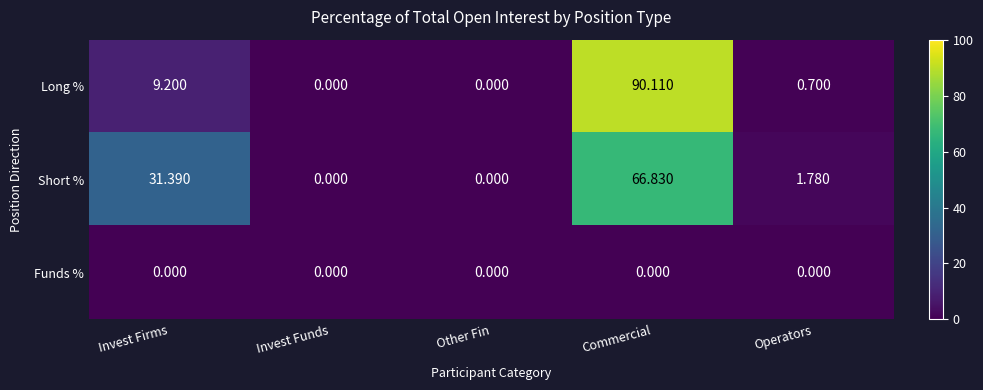

Where is Long % nearest to the value 45?

Invest Firms